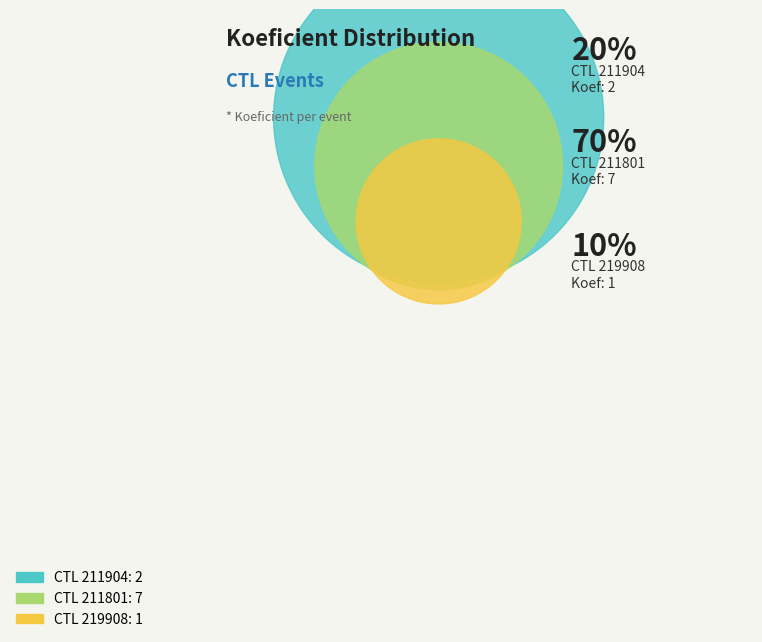

Count the number of slices in the pie.

3